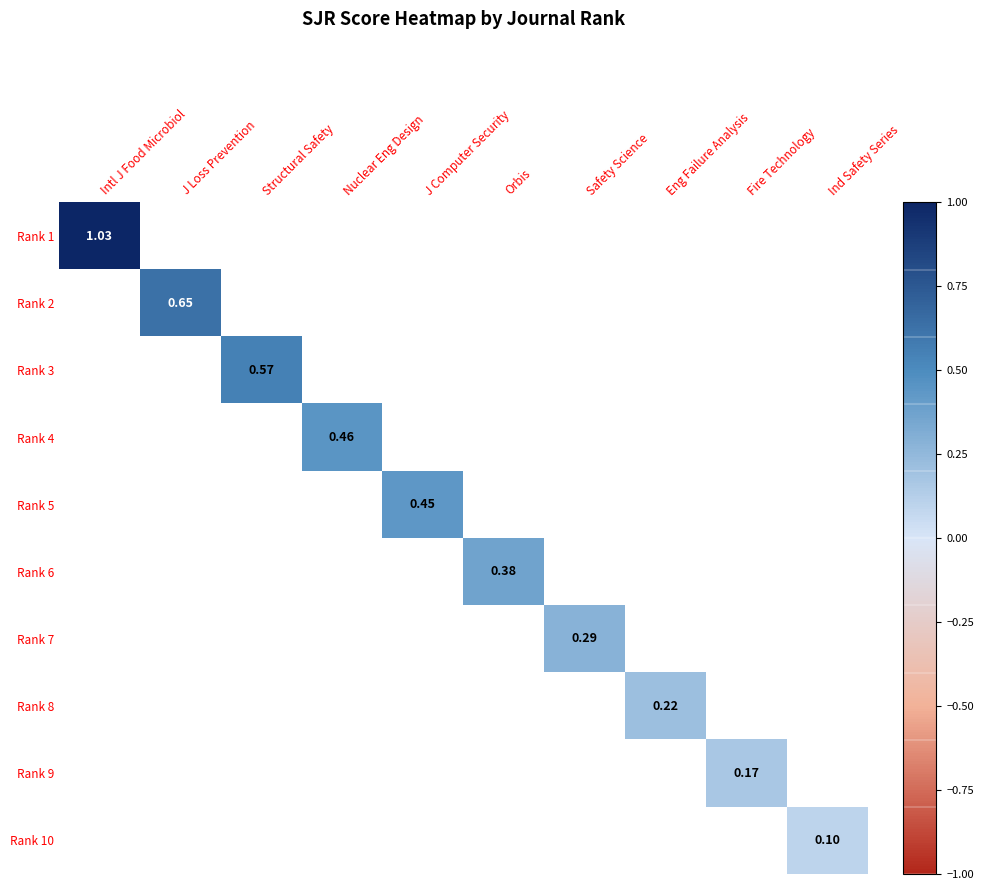

At J Loss Prevention, list the series in order from largest to smallest.

Rank 1, Rank 2, Rank 3, Rank 4, Rank 5, Rank 6, Rank 7, Rank 8, Rank 9, Rank 10